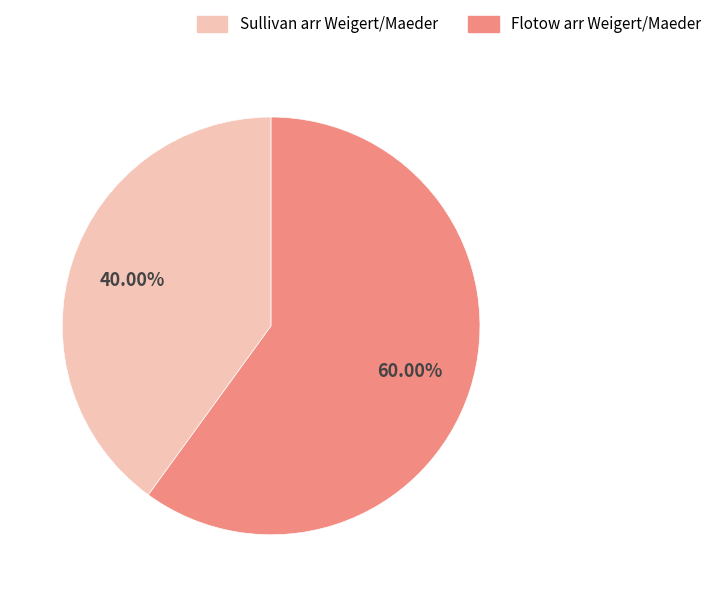

Does Sullivan arr Weigert/Maeder account for over 50% of the chart?

No